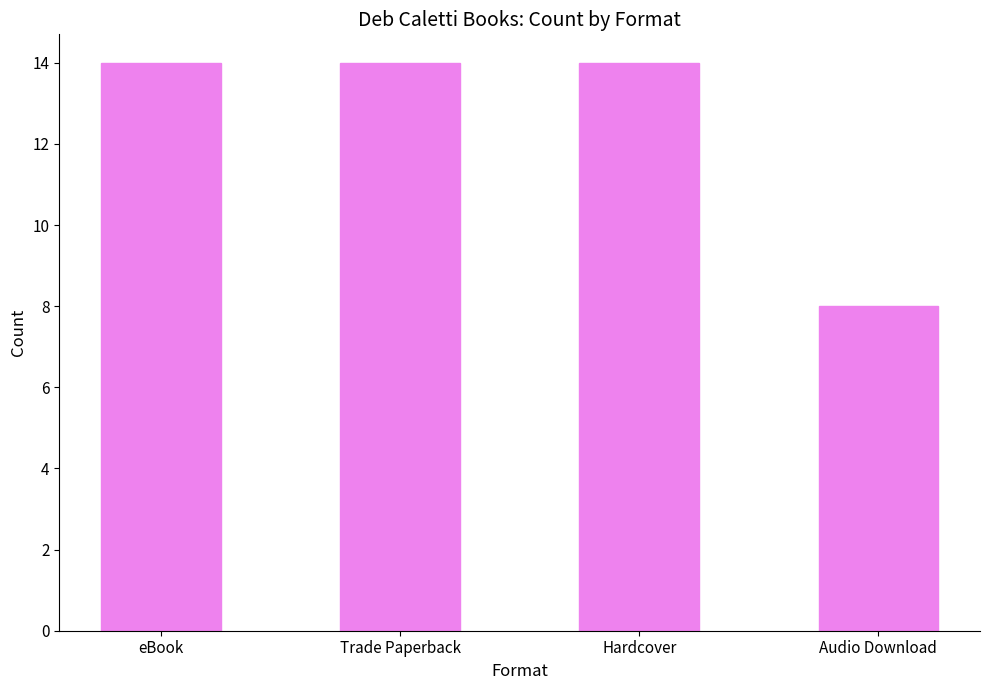

How many bars are there in total?

4